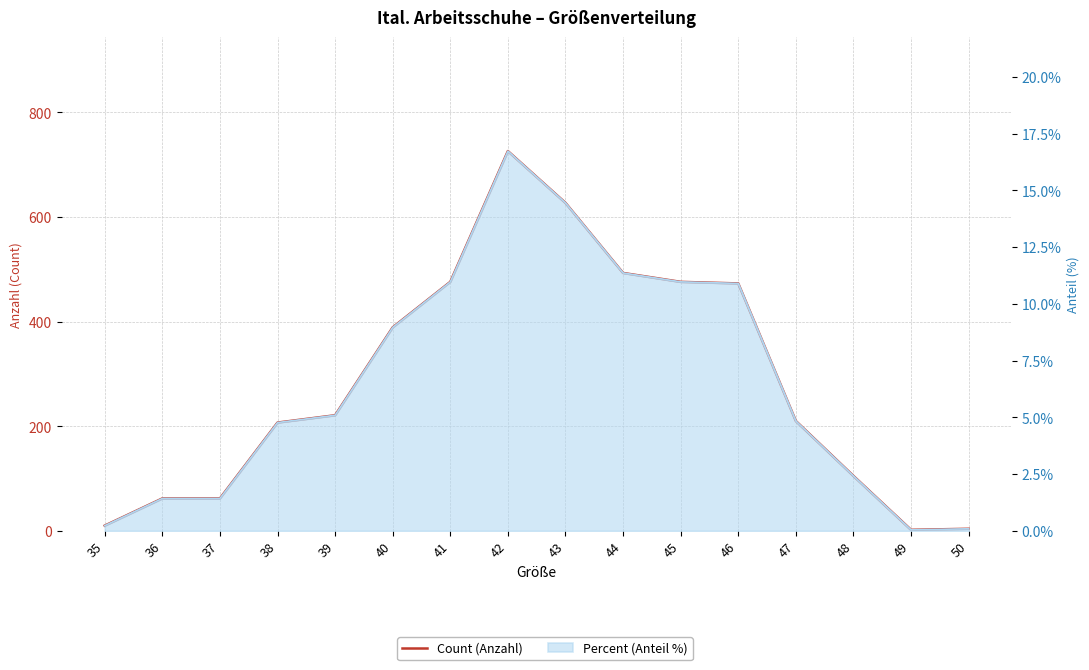

Reading left to right, extract all data points from this chart.

Count: 35=10.0	36=62.0	37=62.0	38=207.0	39=221.0	40=389.0	41=476.0	42=726.0	43=627.0	44=493.0	45=476.0	46=473.0	47=210.0	48=105.0	49=2.0	50=4.0
Percent (%) line: 35=0.2	36=1.4	37=1.4	38=4.8	39=5.1	40=9.0	41=11.0	42=16.7	43=14.5	44=11.4	45=11.0	46=10.9	47=4.8	48=2.4	49=0.0	50=0.1